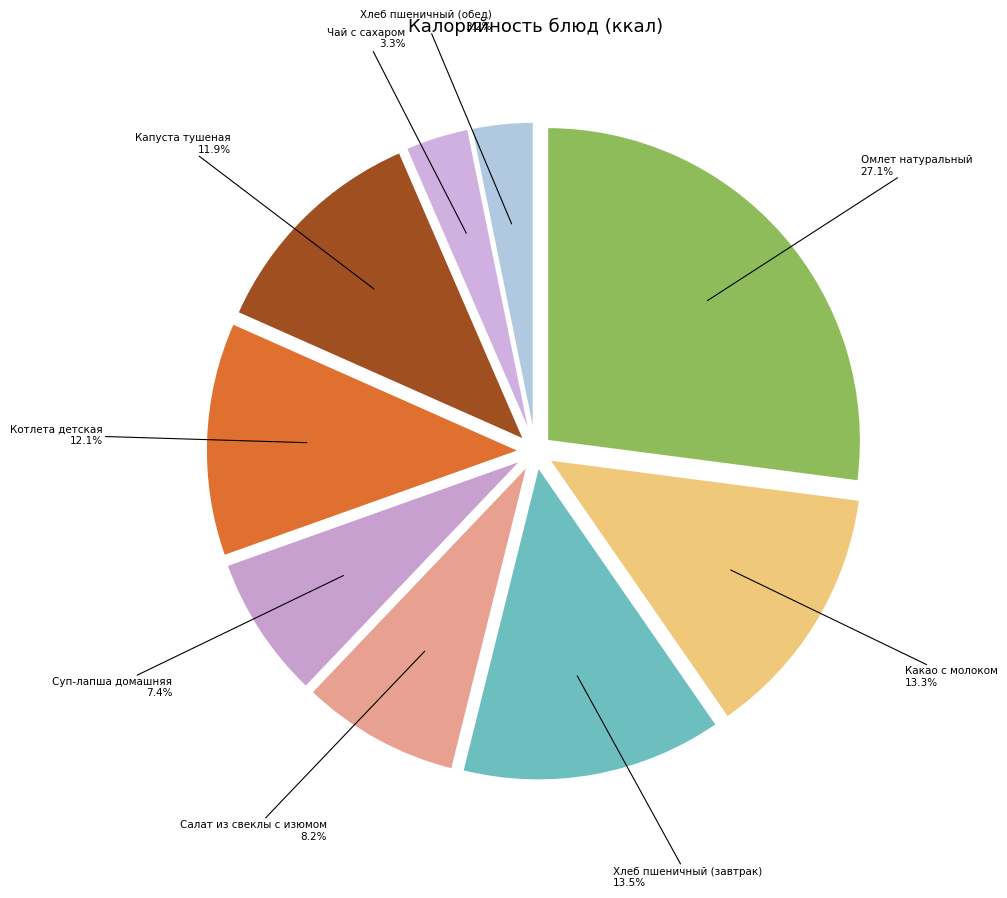

How many slices are in this pie chart?

9